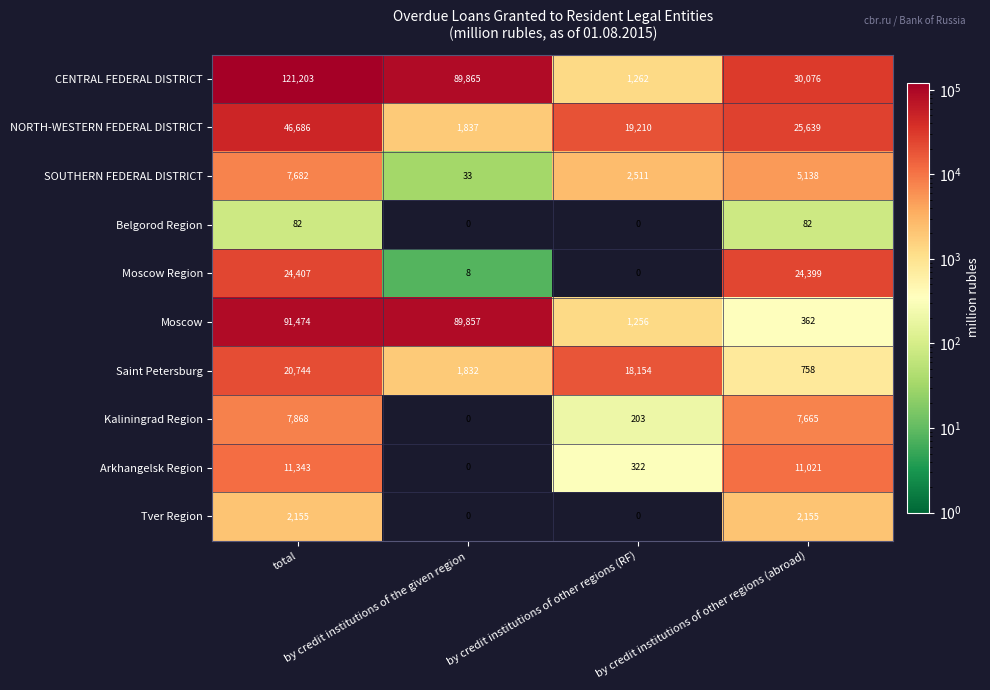

What is the maximum value shown in the chart?

121203